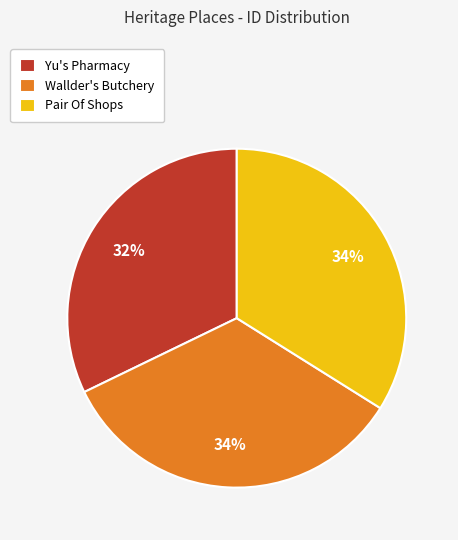

Does Wallder's Butchery represent more than half of the total?

No